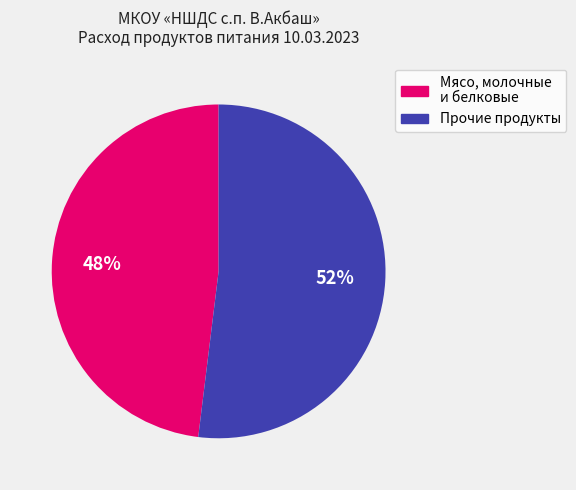

To the nearest percent, what is the average slice percentage?

50%